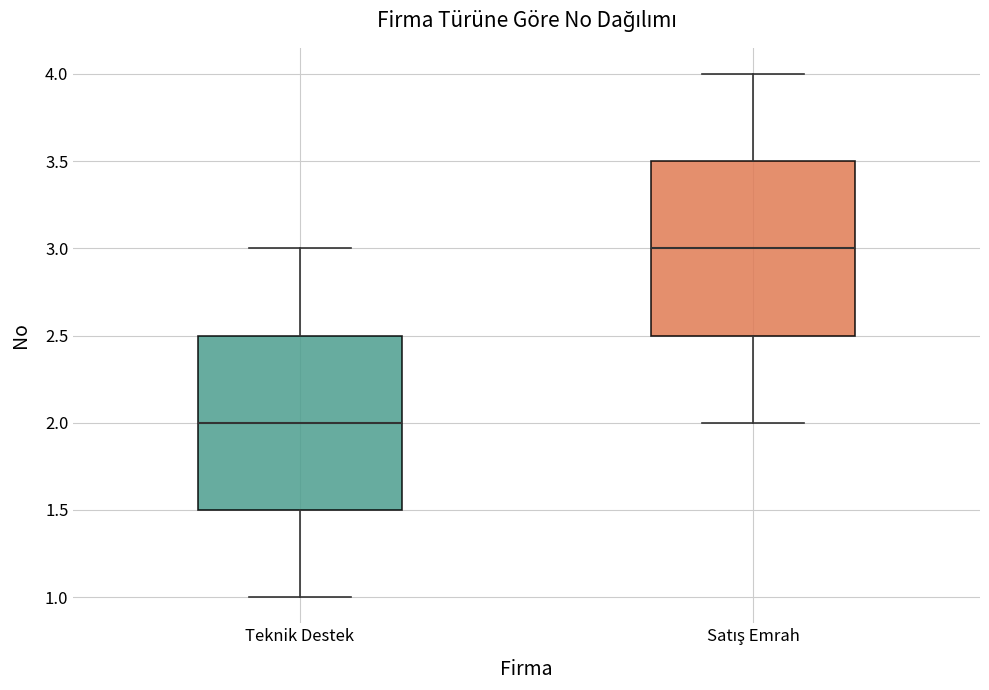

Where does the median line of the box for Satış Emrah sit on the y-axis? The values are not printed on the chart, so give them approximately, as read against the axis.

3.0